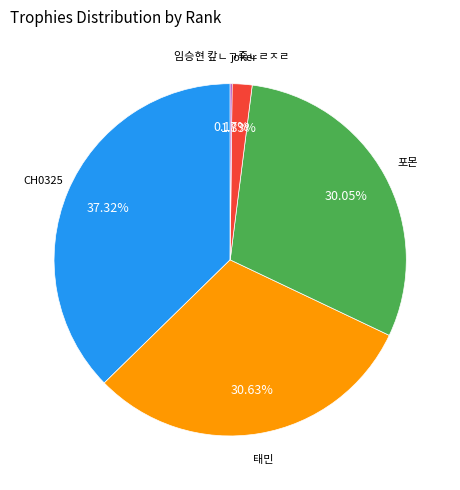

Is there a majority slice in this chart?

No